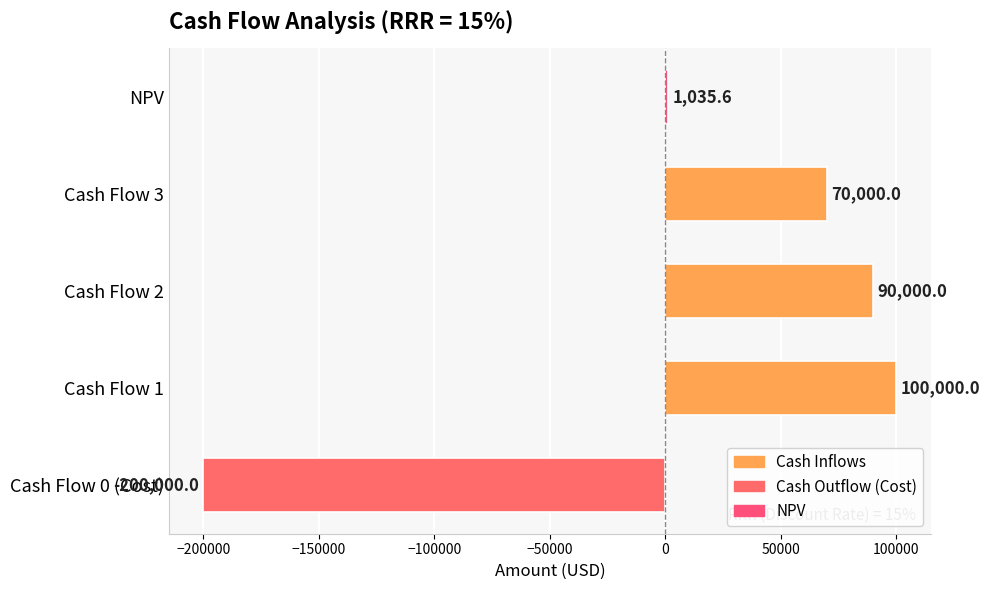

True or false: the data shows -57445.0 at Cash Flow 0 (Cost).

False